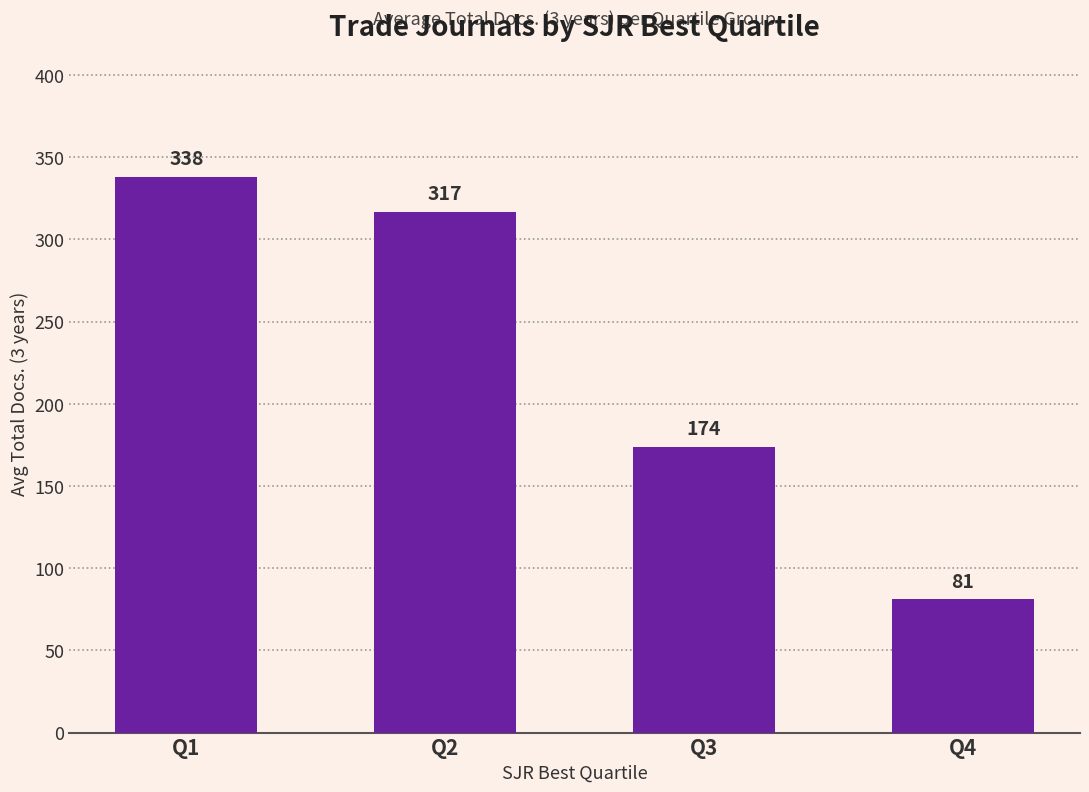

List the labels in order of value, smallest first.

Q4, Q3, Q2, Q1